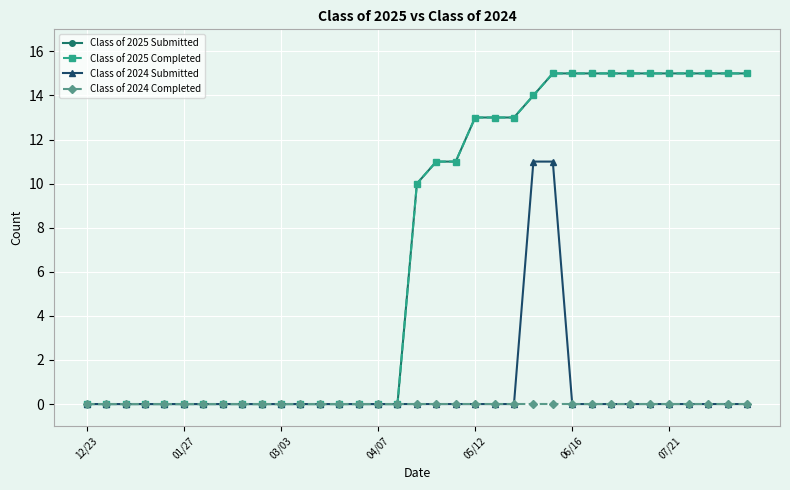

What is the difference between the maximum and minimum values in the Class of 2025 Submitted series?

15